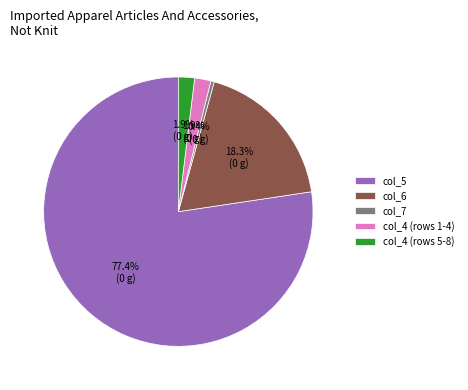

Is there any slice that represents more than half of the pie?

Yes